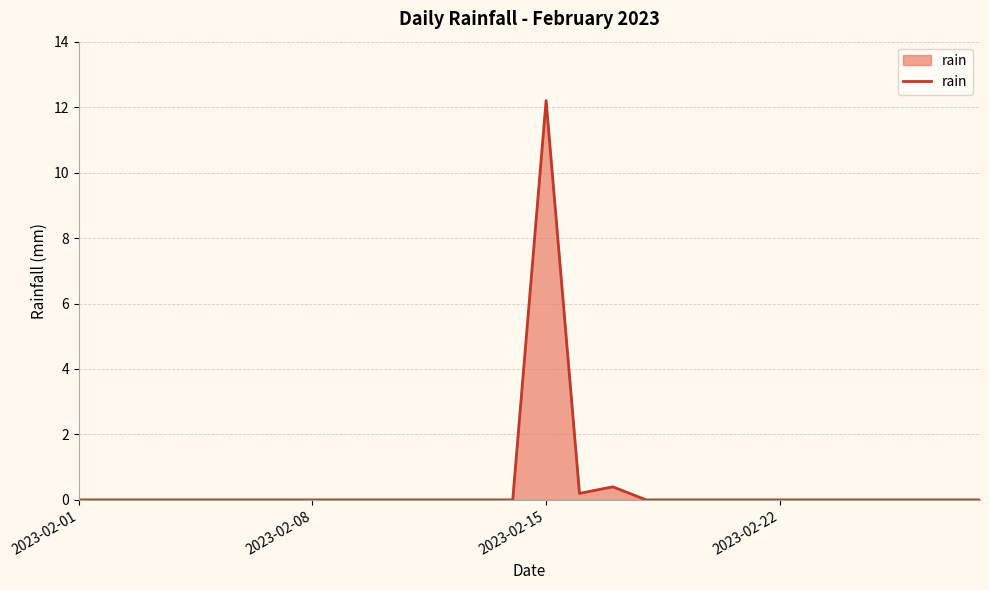

Does the chart have visible grid lines?

Yes